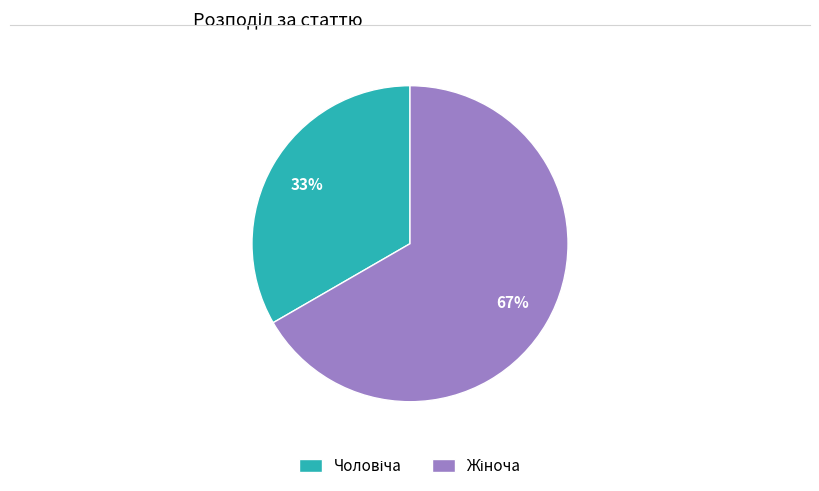

To the nearest percent, what is the average slice percentage?

50%